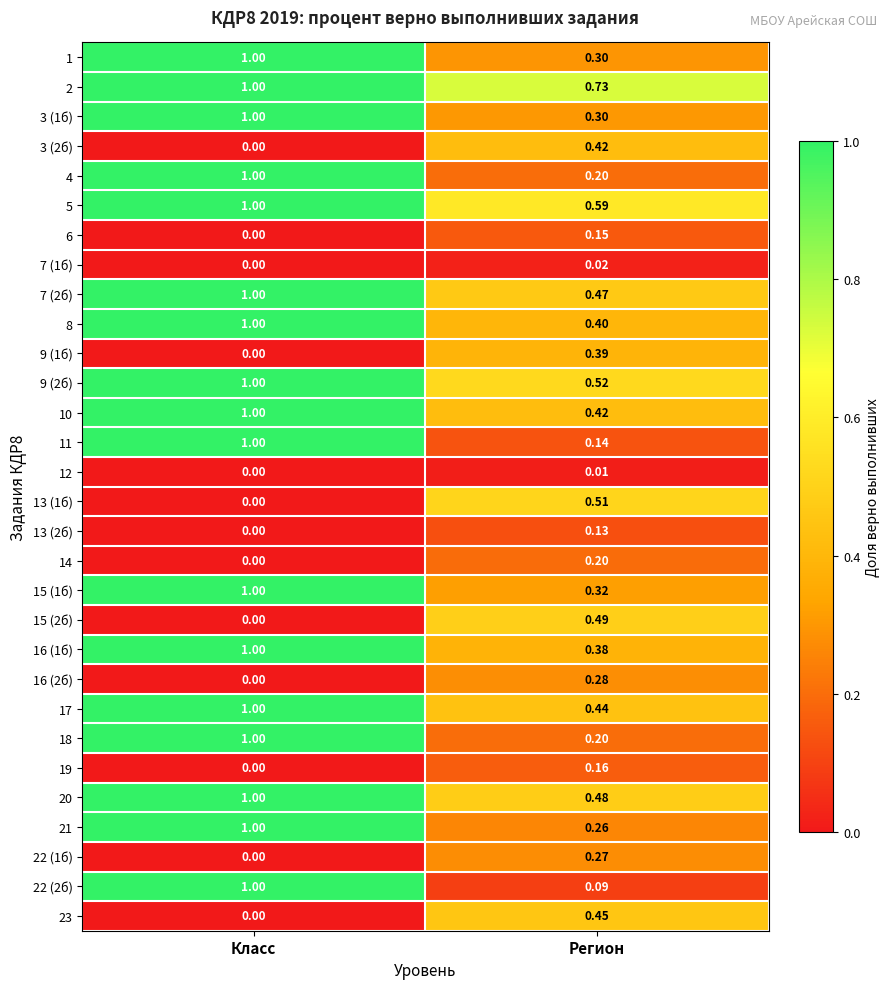

Rank the categories by 9 (2б) value from highest to lowest.

Класс, Регион